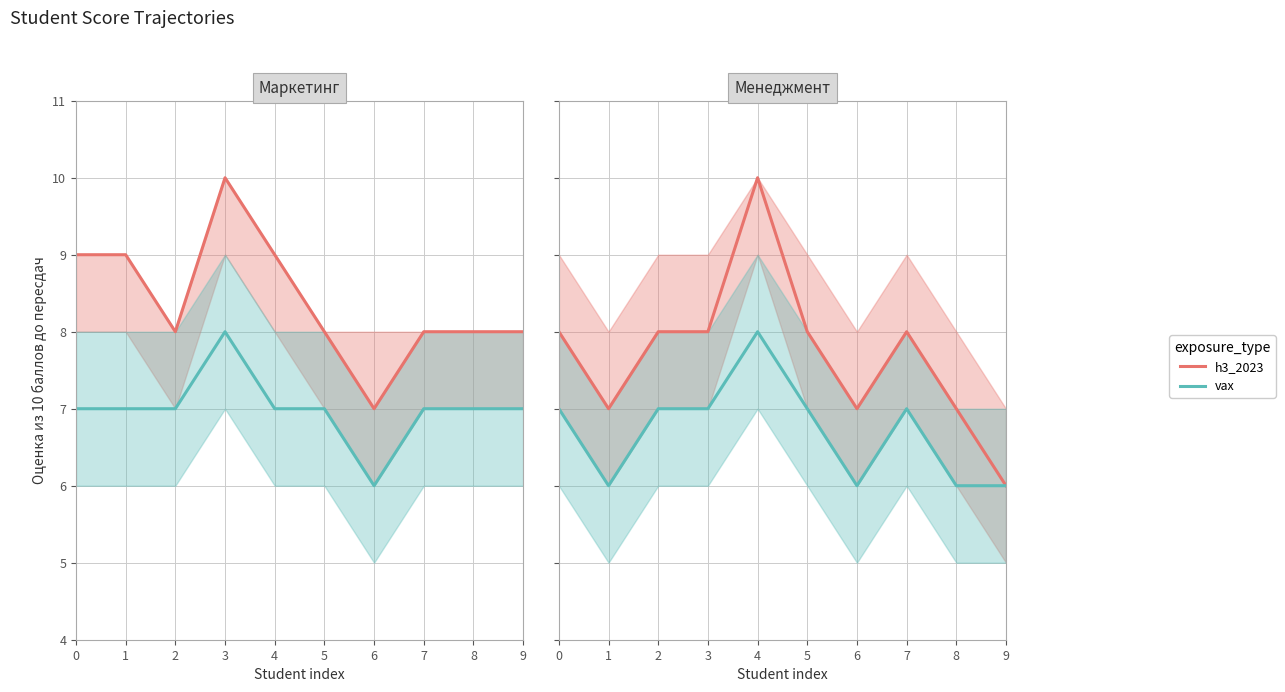

Between 6 and 2, which is larger?

2